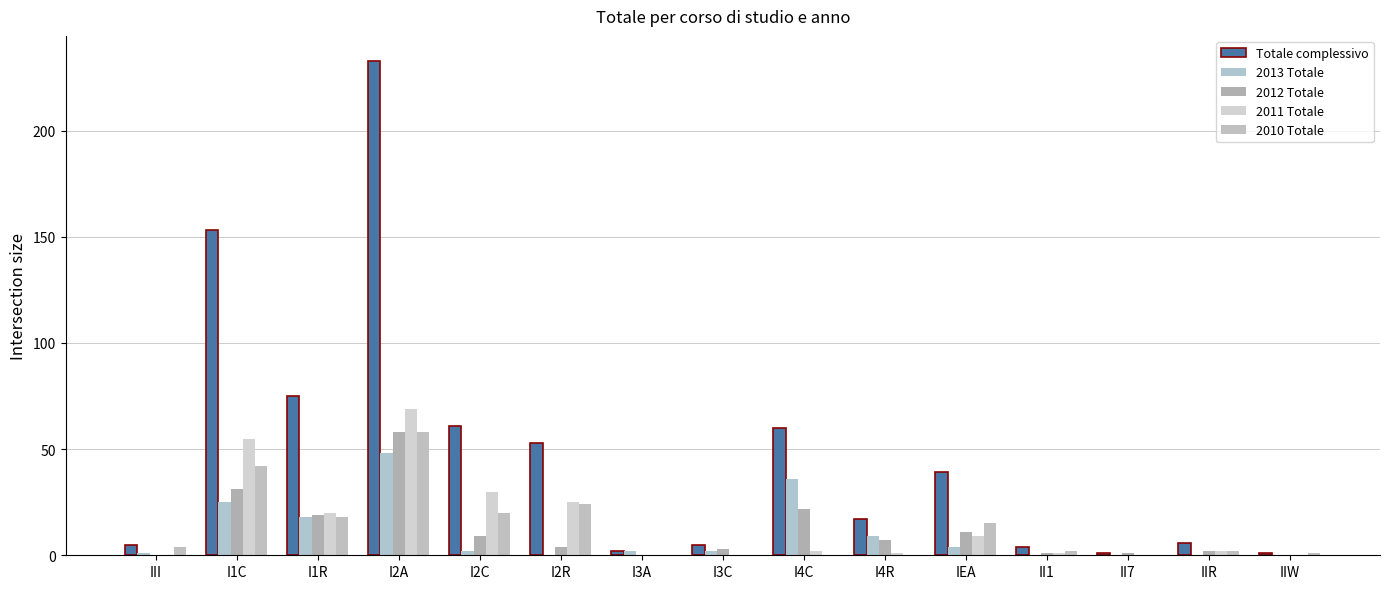

True or false: 2012 Totale has a value of 1 at II7.

True